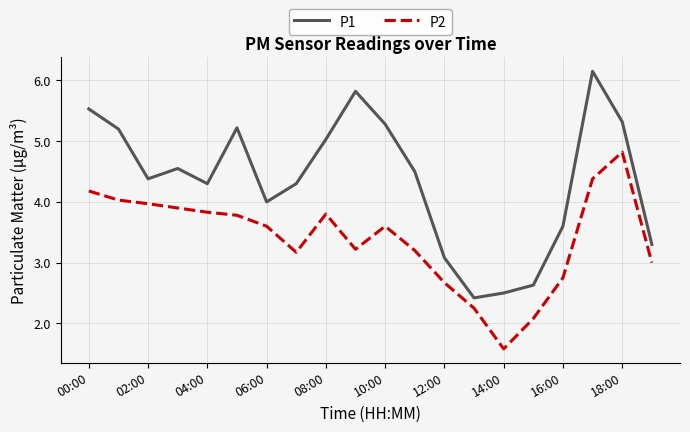

True or false: P1 and P2 cross at least once.

False